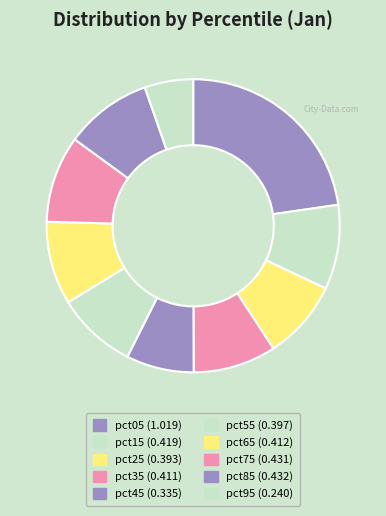

Does pct55 account for over 50% of the chart?

No